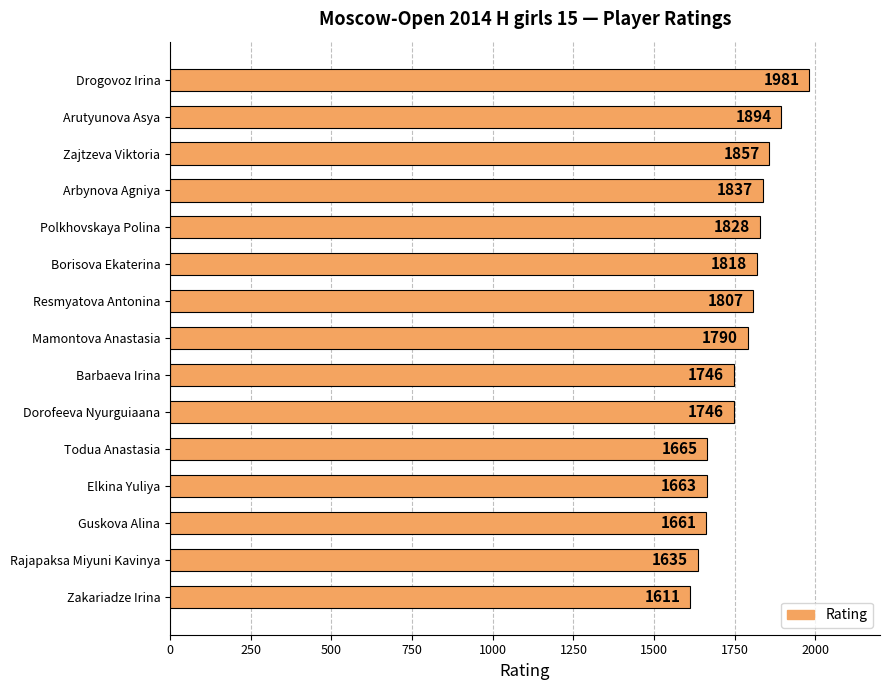

The chart shows a value of 1665 at Todua Anastasia. True or false?

True